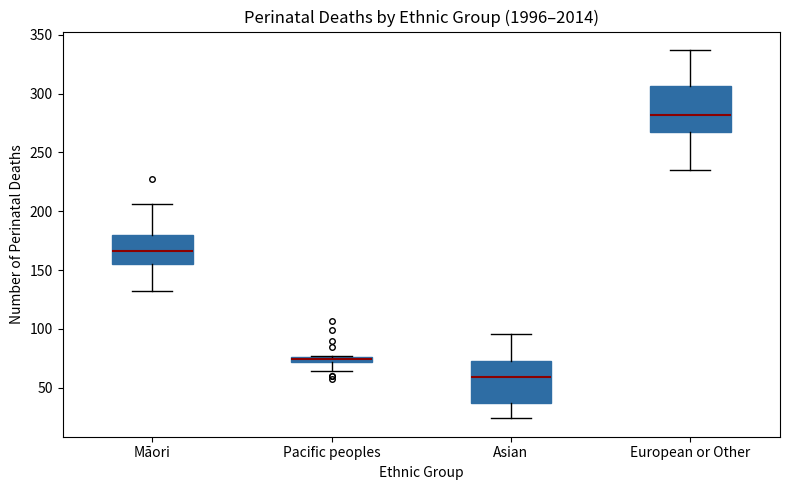

Where does the median line of the box for Māori sit on the y-axis? The values are not printed on the chart, so give them approximately, as read against the axis.

165